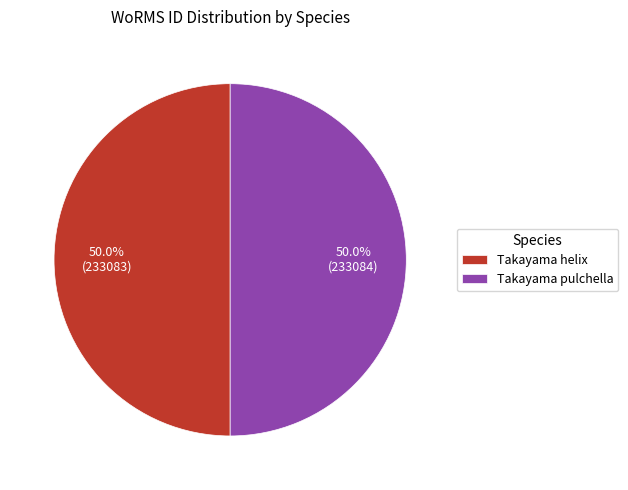

To the nearest percent, what portion does Takayama pulchella represent?

50%